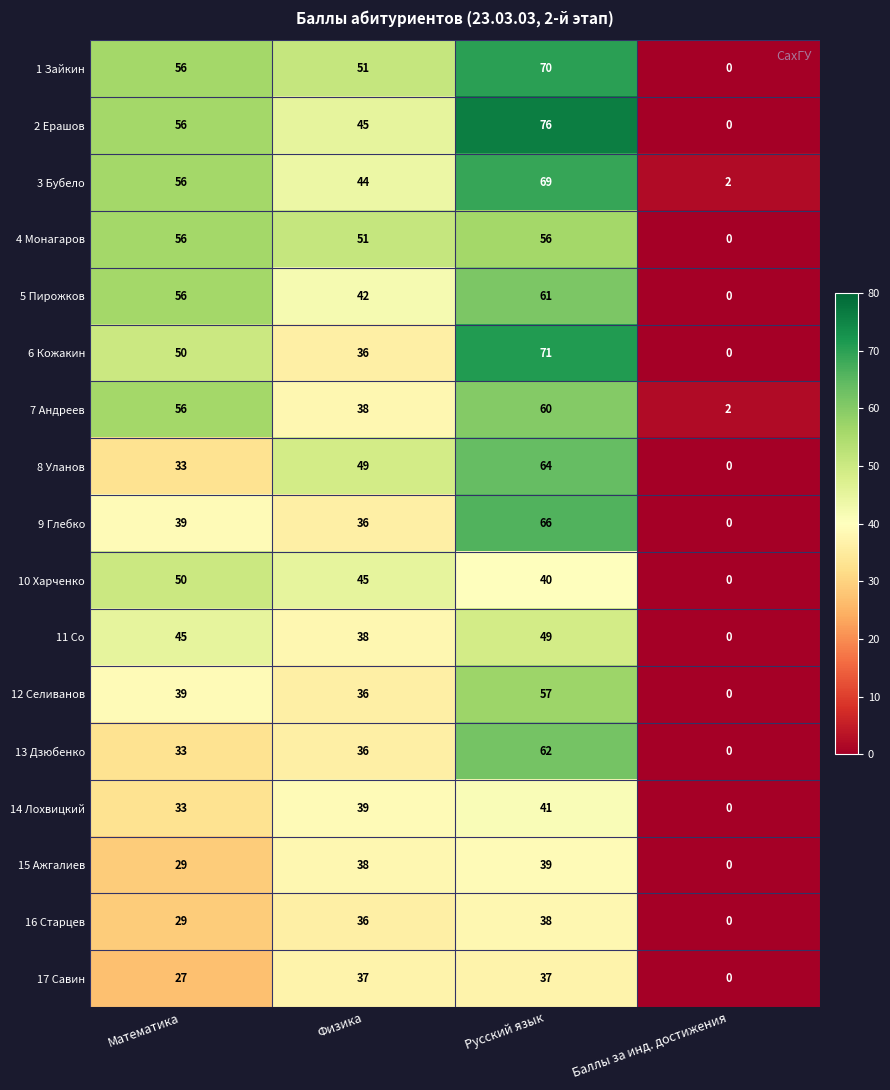

Rank the series by their maximum value, from lowest to highest.

17 Савин, 16 Старцев, 15 Ажгалиев, 14 Лохвицкий, 11 Со, 10 Харченко, 4 Монагаров, 12 Селиванов, 7 Андреев, 5 Пирожков, 13 Дзюбенко, 8 Уланов, 9 Глебко, 3 Бубело, 1 Зайкин, 6 Кожакин, 2 Ерашов